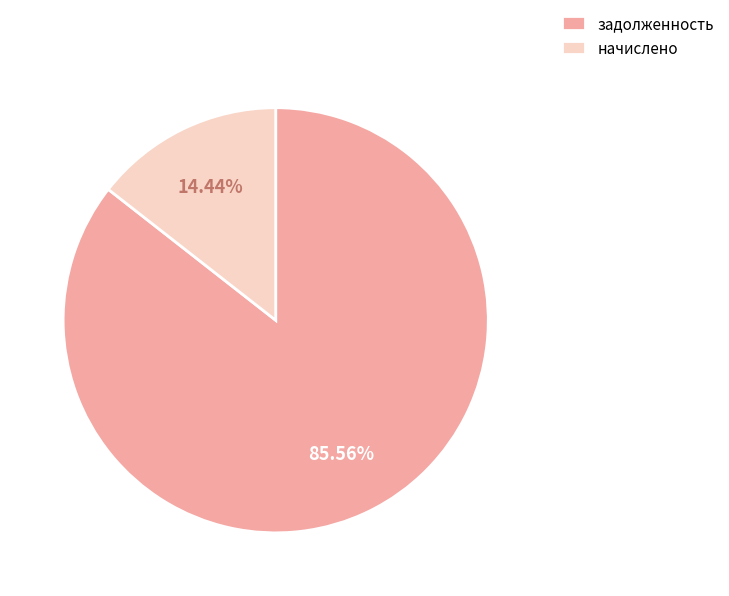

Does задолженность account for over 50% of the chart?

Yes